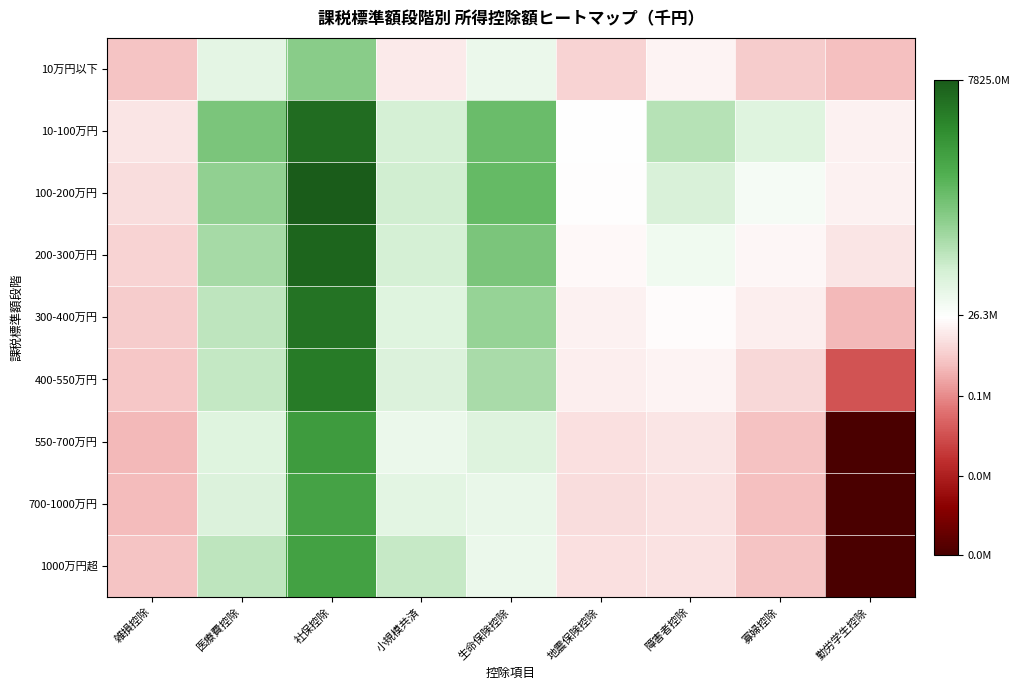

At how many categories does at least one series exceed 1?

9